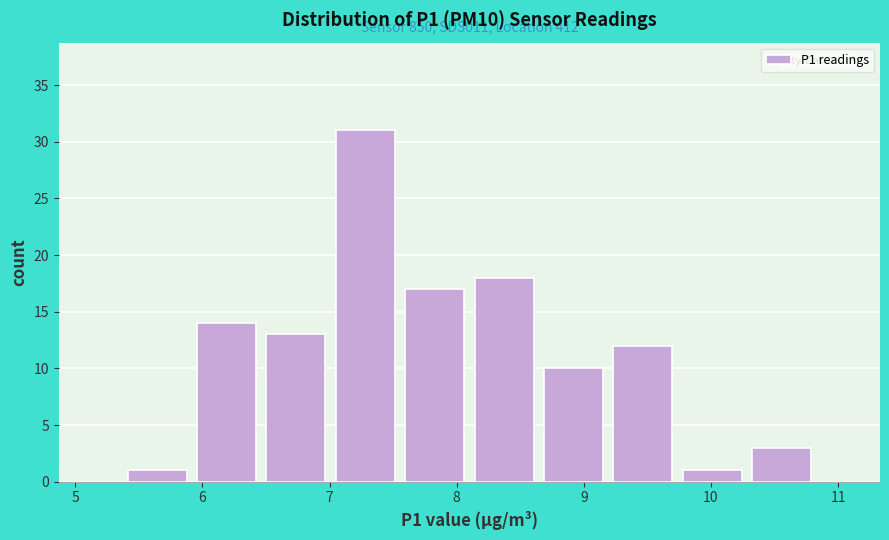

Over which range of the x-axis is the bar tallest?

7.0 to 7.6